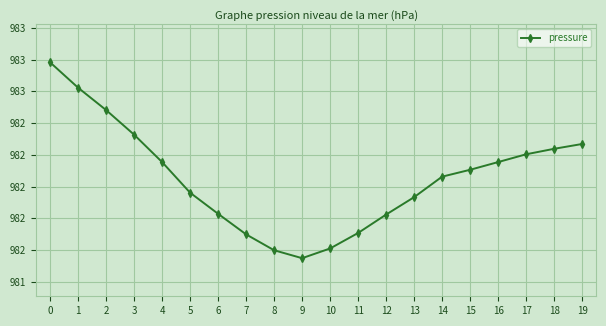

Rank the categories by value from highest to lowest.

0, 1, 2, 3, 19, 18, 17, 4, 16, 15, 14, 5, 13, 6, 12, 11, 7, 10, 8, 9